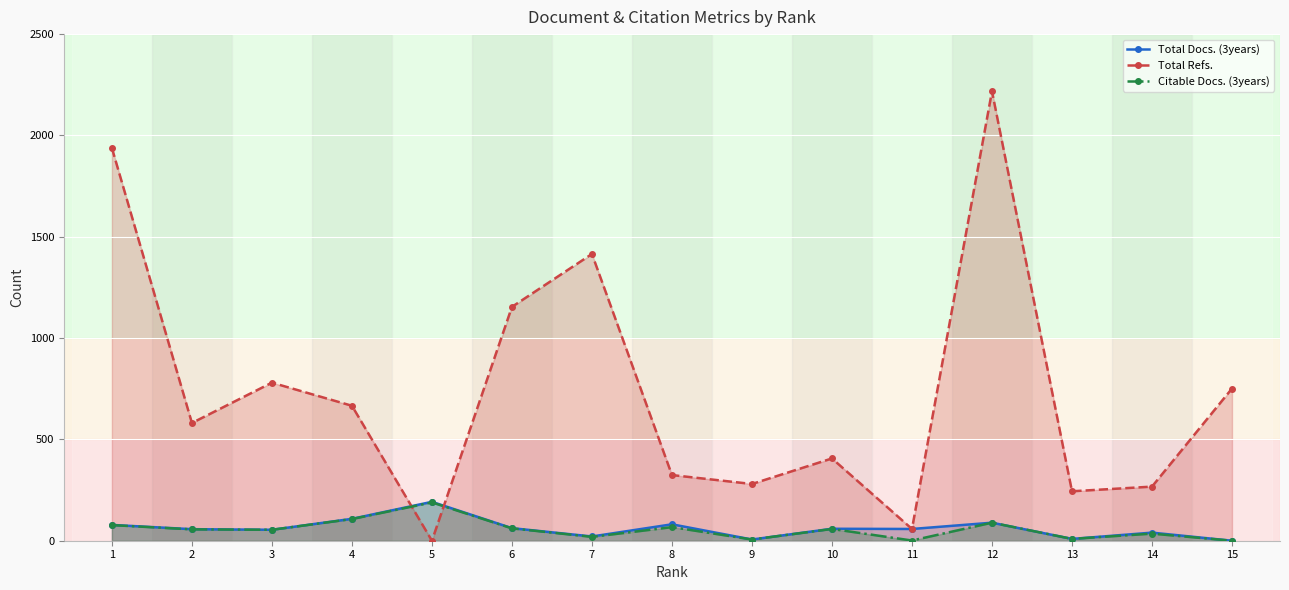

What are all the series names shown in the legend?

Total Docs. (3years), Total Refs., Citable Docs. (3years)